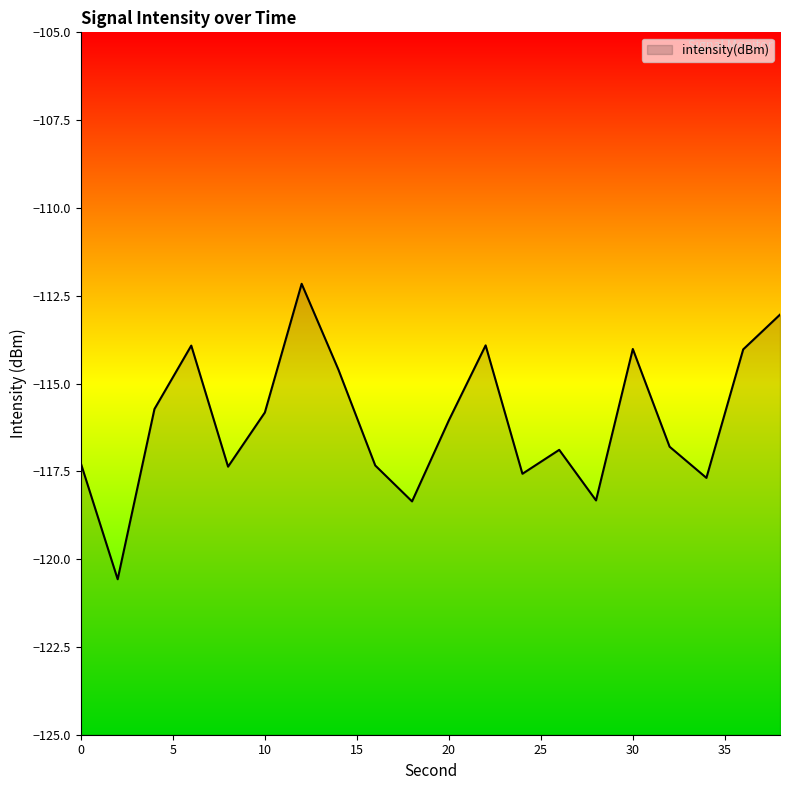

What is the average value?

-116.1